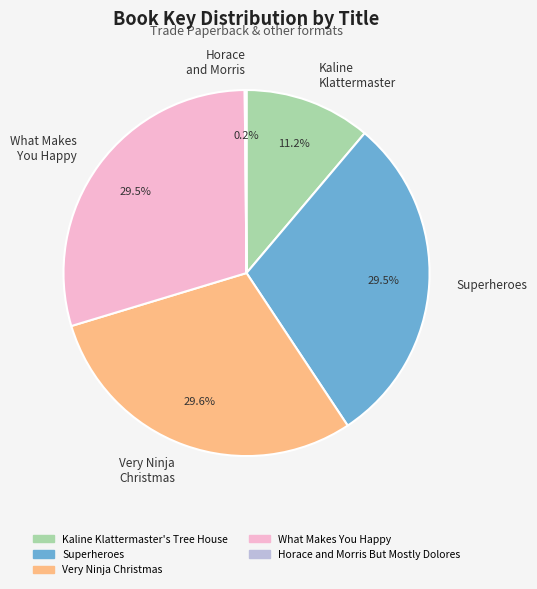

What is the ratio of the value at Superheroes to the value at Kaline Klattermaster's Tree House?

2.6